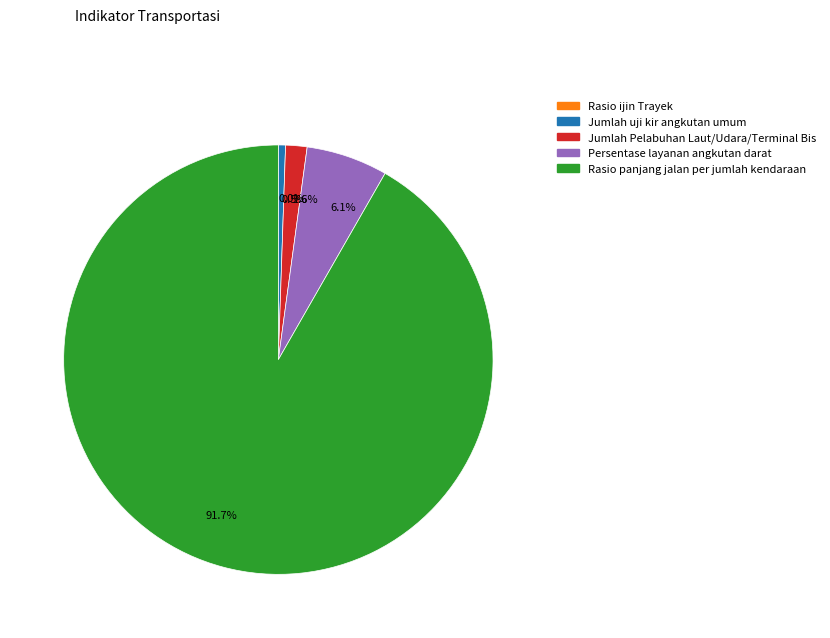

Between 0.5% and 6.1%, which is larger?

6.1%